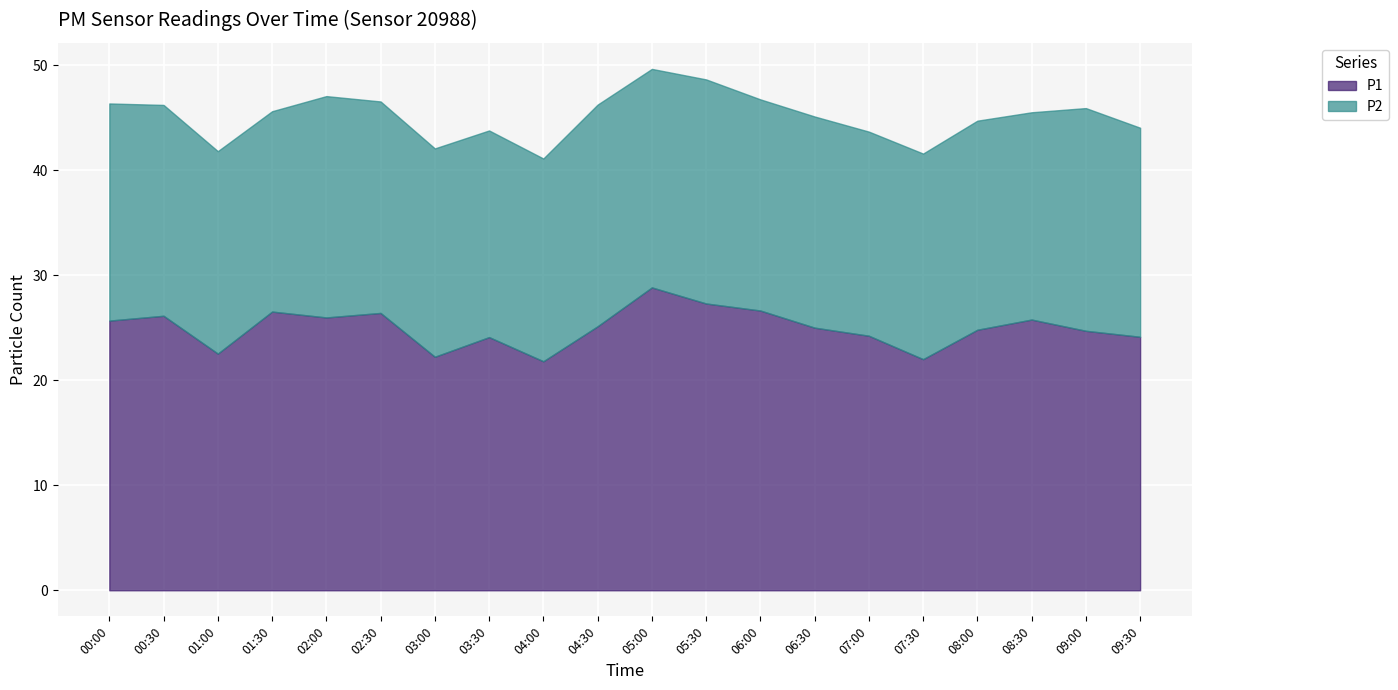

Which series has the widest spread of values?

P1